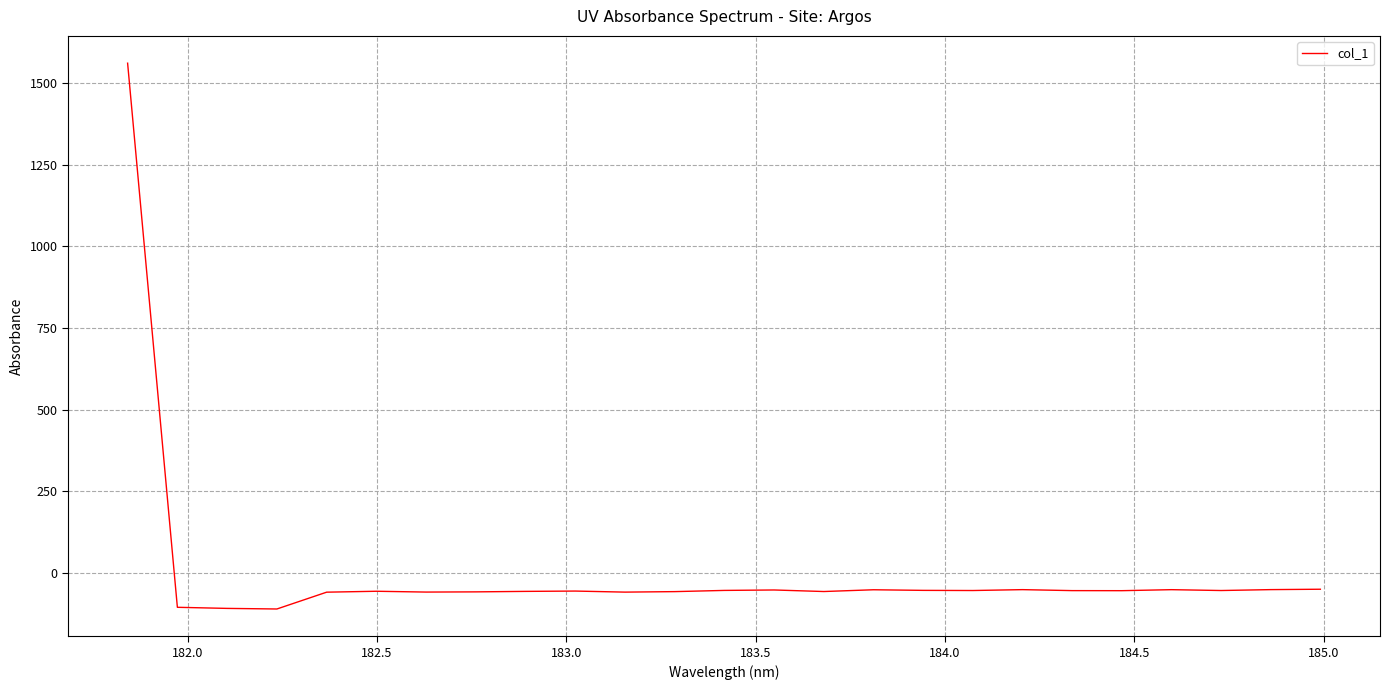

What is the difference between the maximum and minimum values?

1670.1